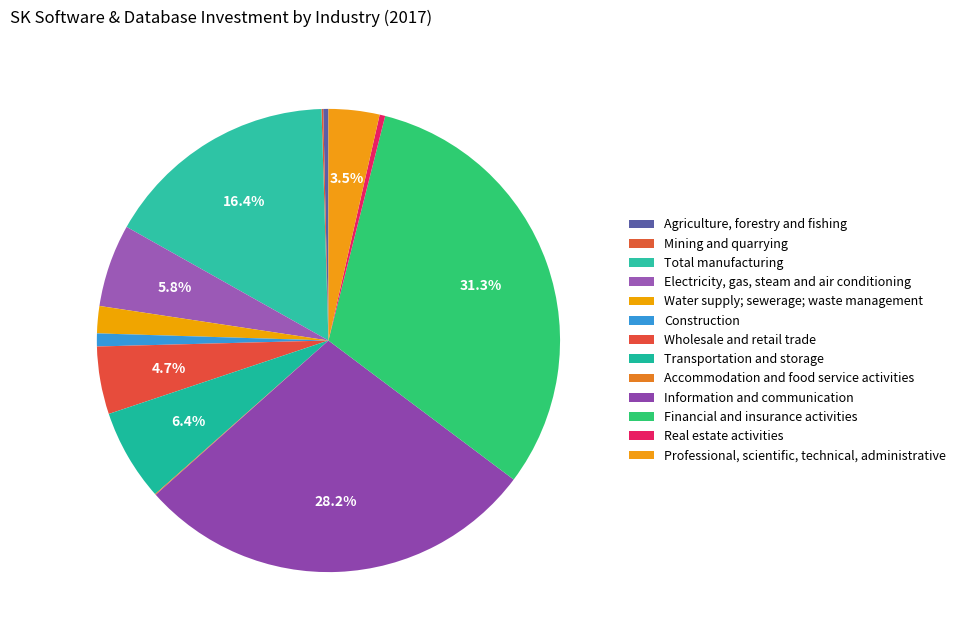

Is it true that Mining and quarrying is 0% of the pie?

True